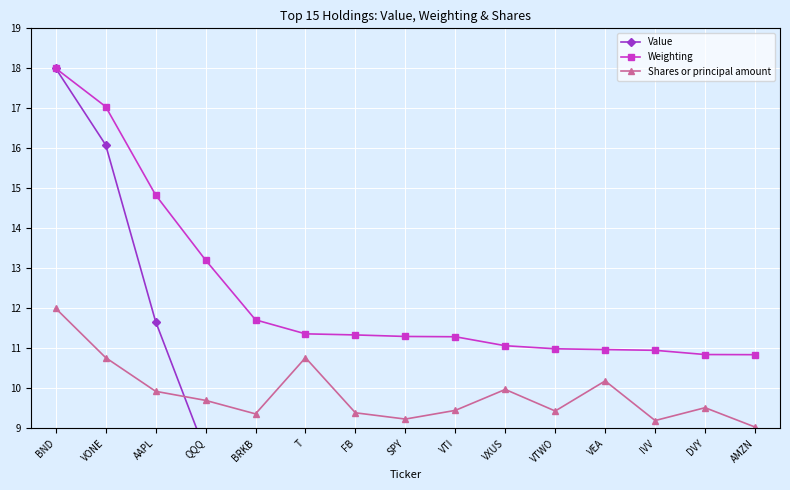

True or false: Value and Shares or principal amount cross at least once.

True